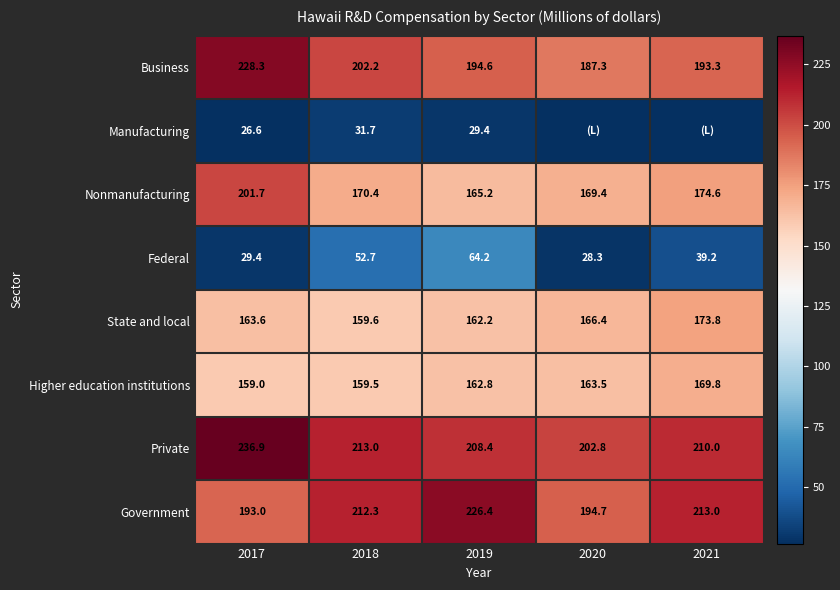

Between 2021 and 2018, which is larger?

2018